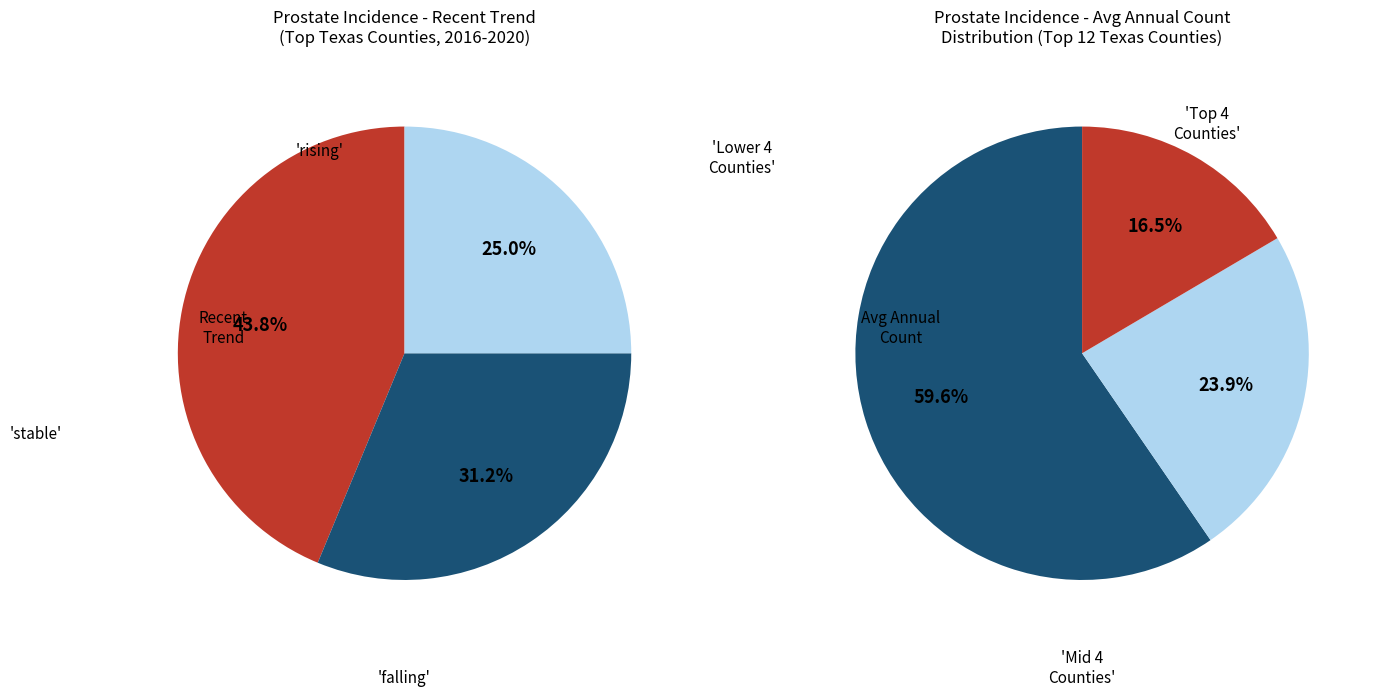

Does stable account for over 50% of the chart?

No